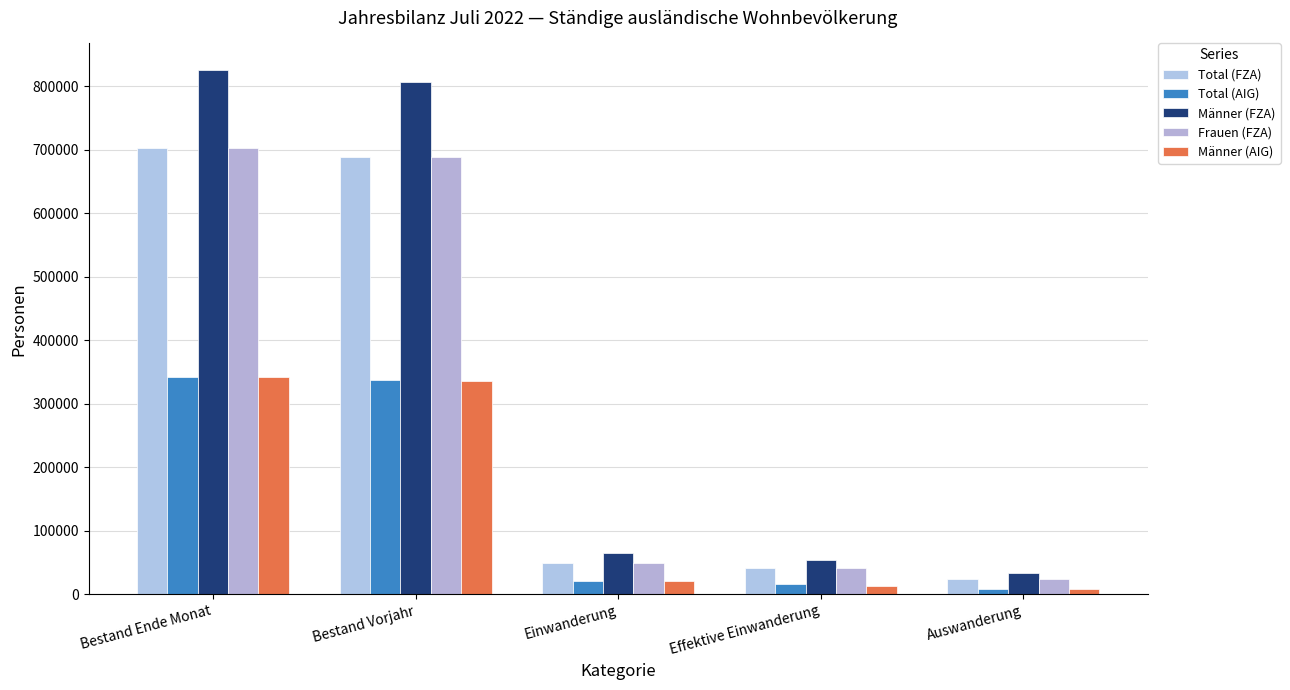

What is the sum of all Frauen (FZA) values?

1506485